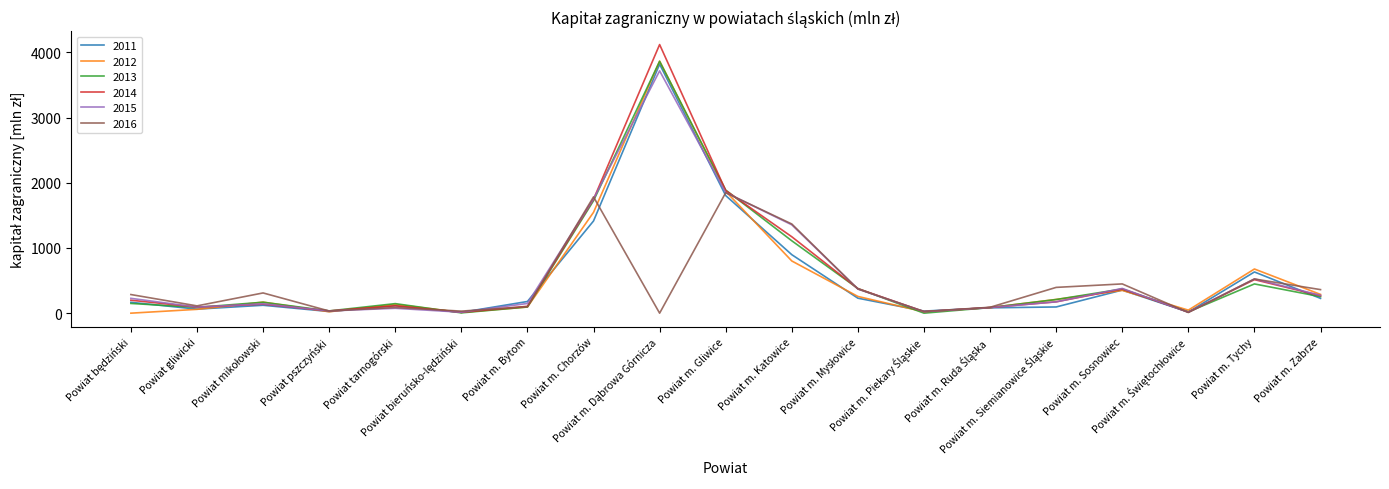

What is the average value of the 2012 series?

553.2